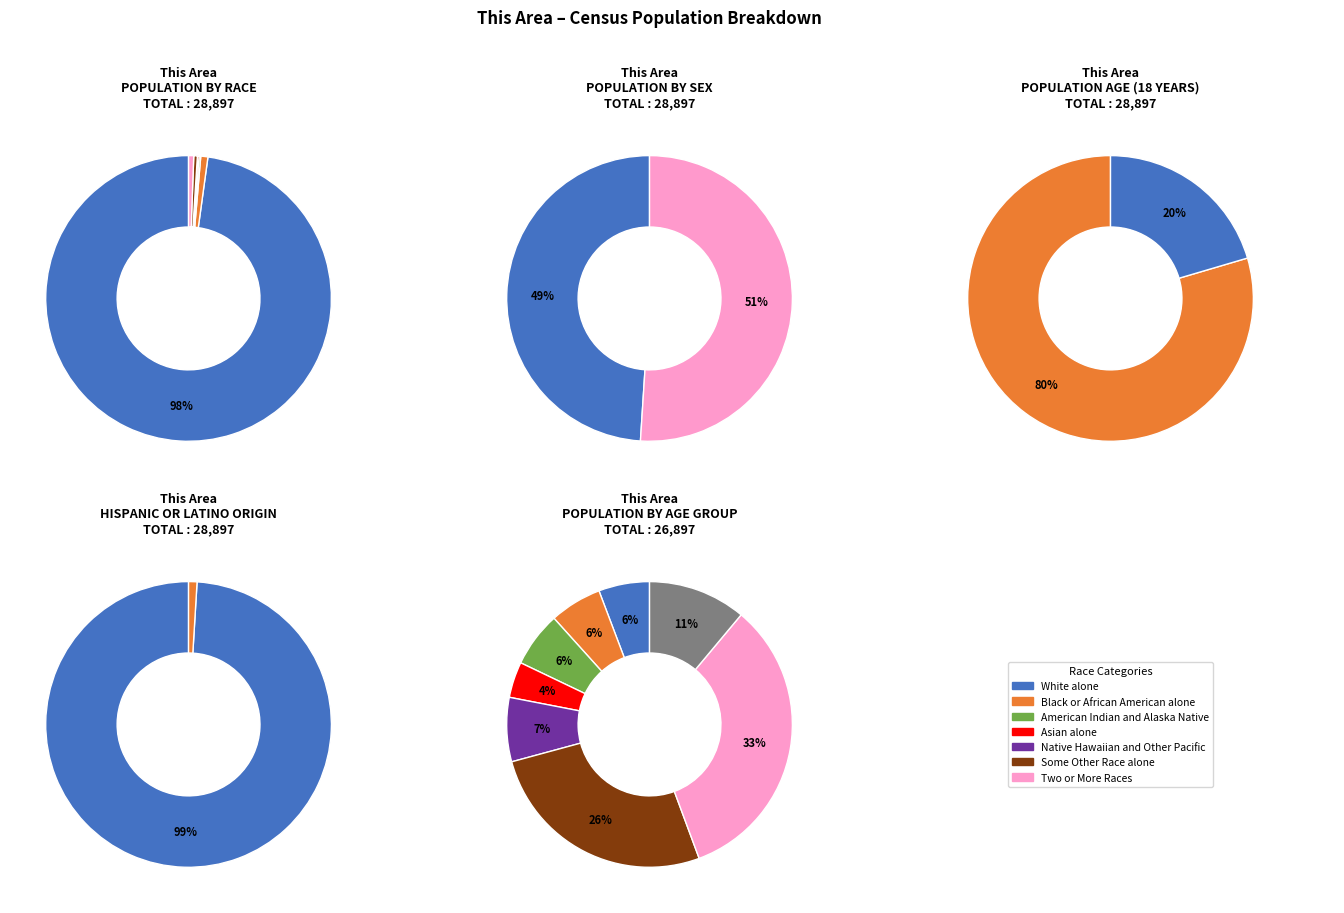

To the nearest percent, what is the difference between the American Indian and Alaska Native and Black or African American alone slice percentages?

1%